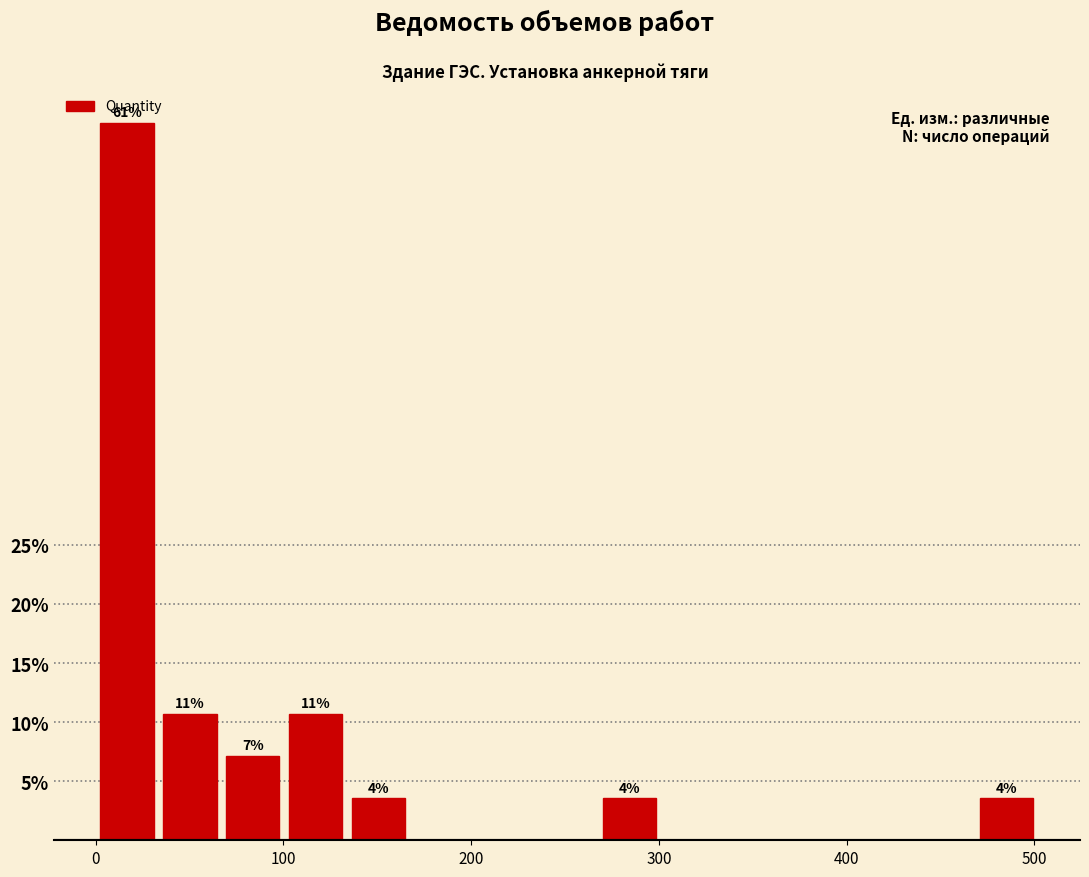

Read against the x-axis, roughly where is the centre of the tallest bar?

20